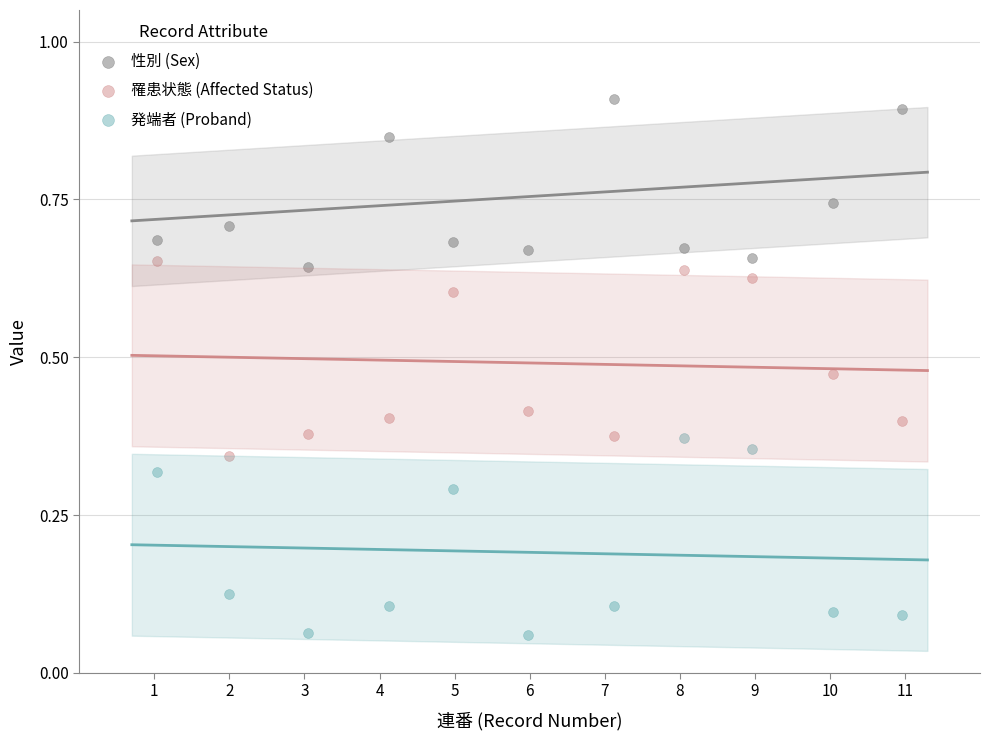

What is the X range (max minus min) for the scatter plot?

9.9